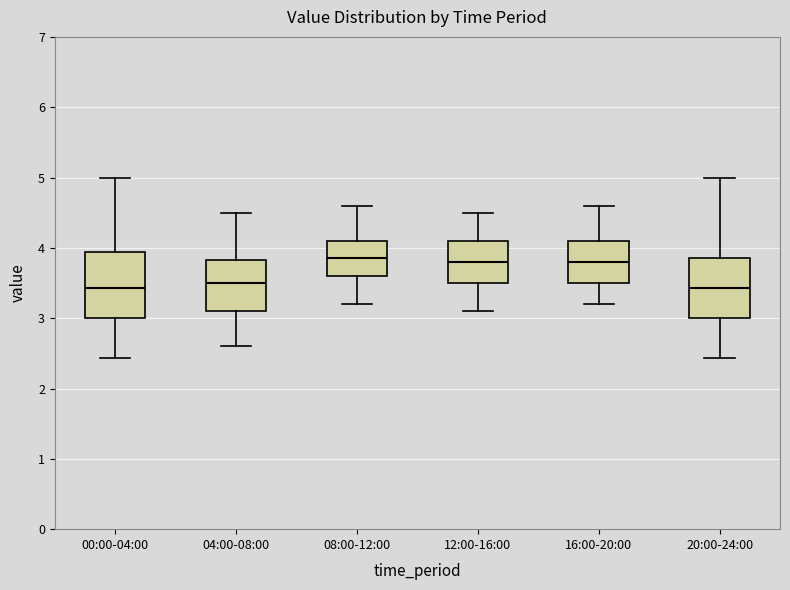

Where is the upper edge of the box for 12:00-16:00 on the y-axis? The values are not printed on the chart, so give them approximately, as read against the axis.

4.1